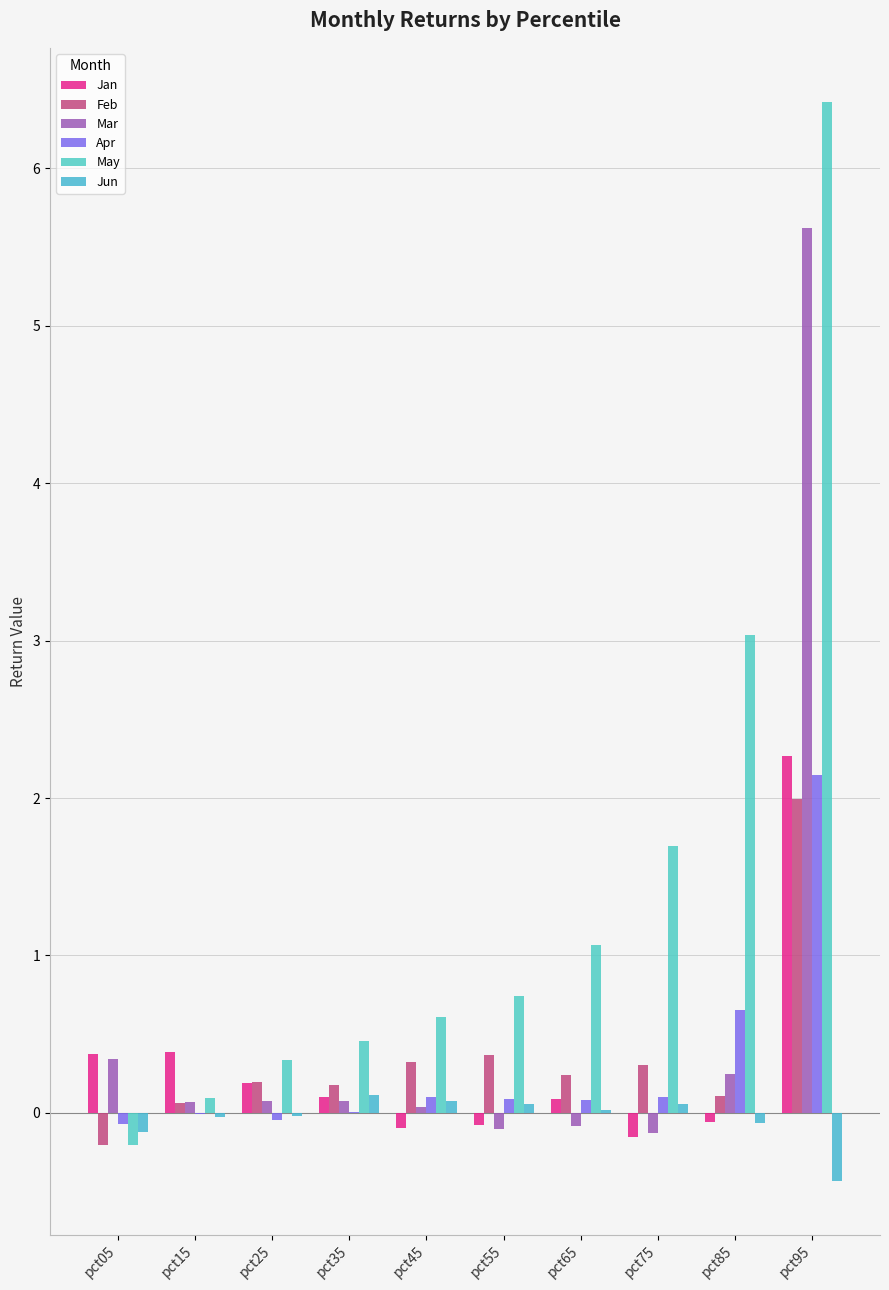

Is it true that Feb equals 0.1 at pct15?

True